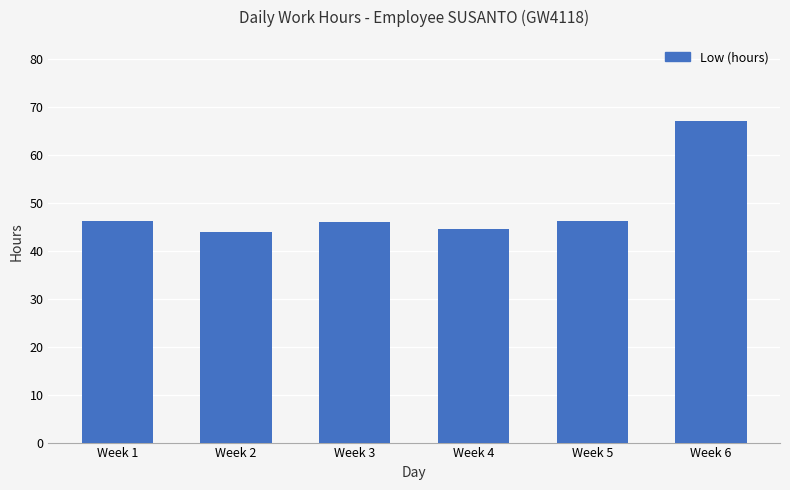

What is the value of the 3rd bar from the left?

45.9